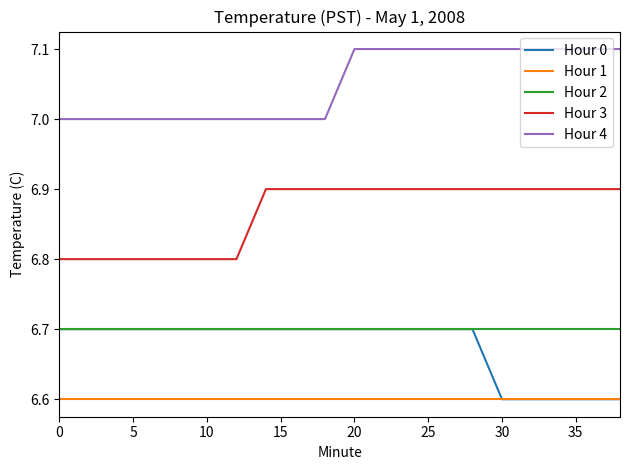

What is the greatest value displayed?

7.1